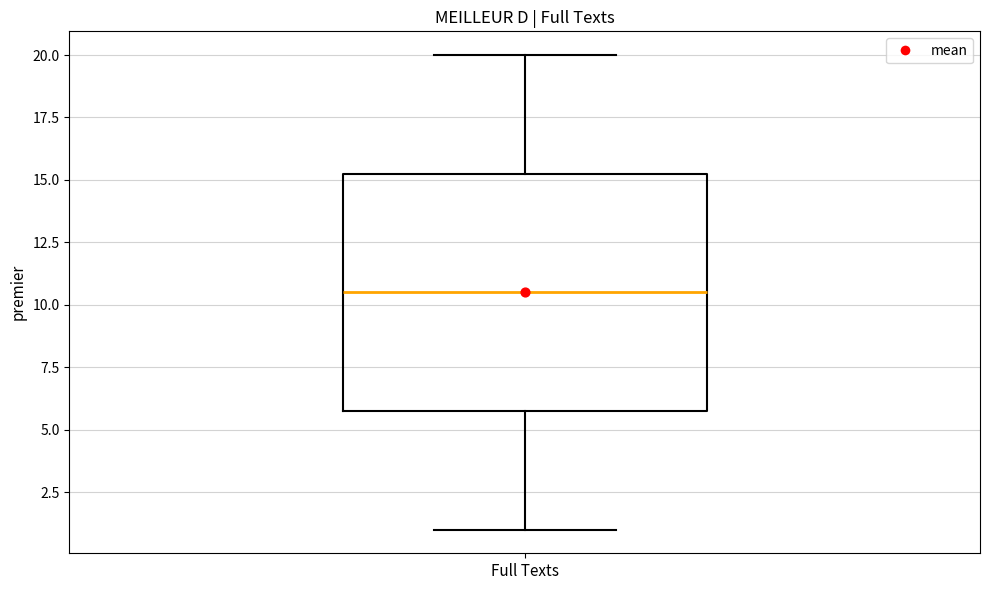

Where does the upper whisker of the box for Full Texts end on the y-axis? The values are not printed on the chart, so give them approximately, as read against the axis.

20.0